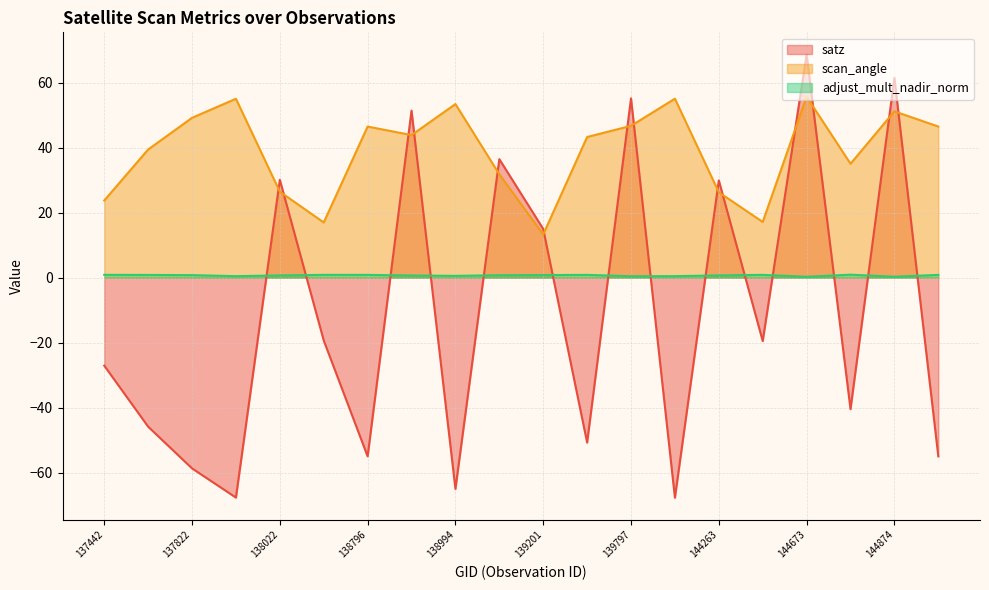

What is the difference between the maximum and second lowest values in the adjust_mult_nadir_norm series?

0.6